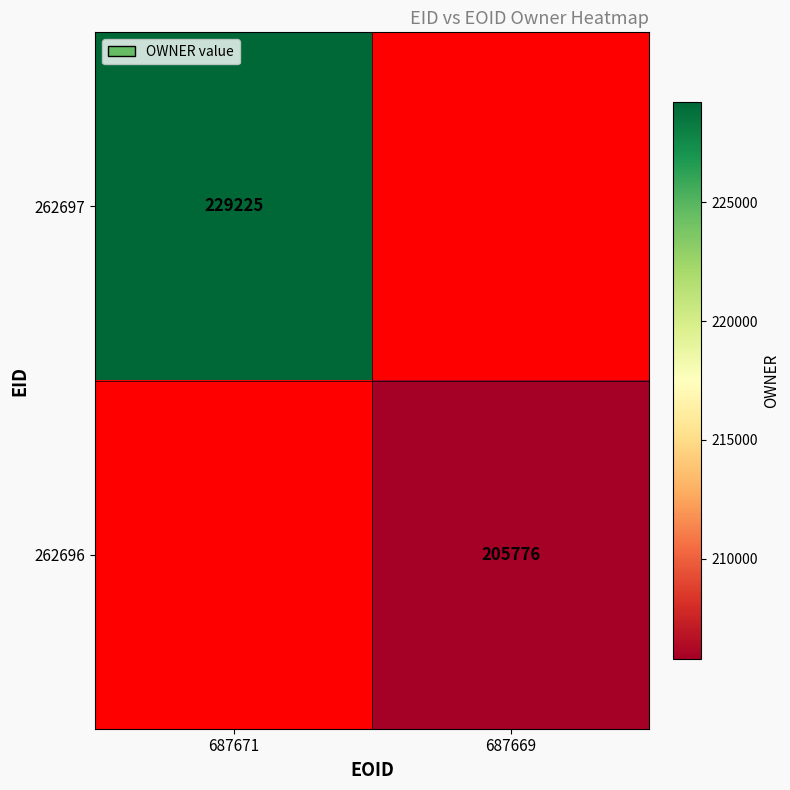

The value of 262697 at 687671 is 229225. True or false?

True